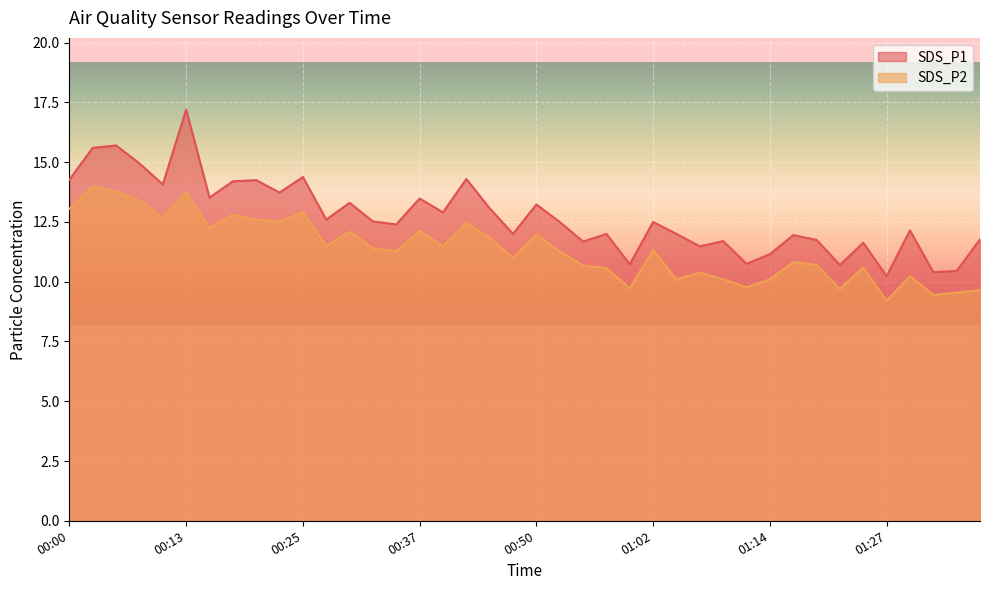

Reading left to right, transcribe all the data shown in this chart.

SDS_P1: 00:00=14.3	00:03=15.6	00:05=15.7	00:08=14.9	00:10=14.1	00:13=17.2	00:15=13.5	00:18=14.2	00:20=14.2	00:23=13.7	00:25=14.4	00:28=12.6	00:30=13.3	00:33=12.5	00:35=12.4	00:37=13.5	00:40=12.9	00:42=14.3	00:45=13.1	00:47=12.0	00:50=13.2	00:52=12.5	00:55=11.7	00:57=12.0	00:59=10.7	01:02=12.5	01:04=12.0	01:07=11.5	01:09=11.7	01:12=10.8	01:14=11.2	01:17=11.9	01:19=11.8	01:22=10.7	01:24=11.6	01:27=10.2	01:29=12.2	01:32=10.4	01:34=10.4	01:37=11.8
SDS_P2: 00:00=13.1	00:03=14.0	00:05=13.8	00:08=13.4	00:10=12.7	00:13=13.7	00:15=12.2	00:18=12.8	00:20=12.6	00:23=12.5	00:25=12.9	00:28=11.5	00:30=12.1	00:33=11.4	00:35=11.3	00:37=12.1	00:40=11.5	00:42=12.4	00:45=11.8	00:47=11.0	00:50=12.0	00:52=11.3	00:55=10.7	00:57=10.6	00:59=9.7	01:02=11.3	01:04=10.1	01:07=10.4	01:09=10.1	01:12=9.8	01:14=10.1	01:17=10.8	01:19=10.7	01:22=9.7	01:24=10.6	01:27=9.2	01:29=10.2	01:32=9.4	01:34=9.6	01:37=9.7